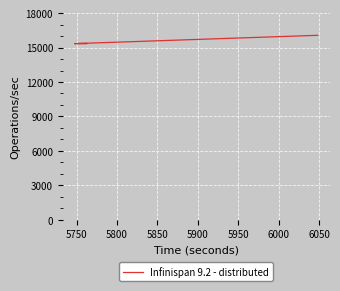

How many lines are shown in the chart?

1